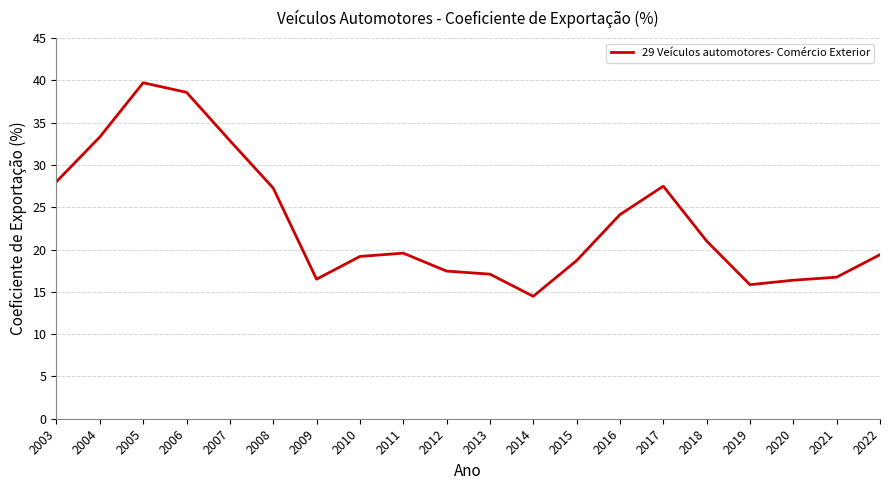

Is it true that the value at 2012 is 17.5?

True